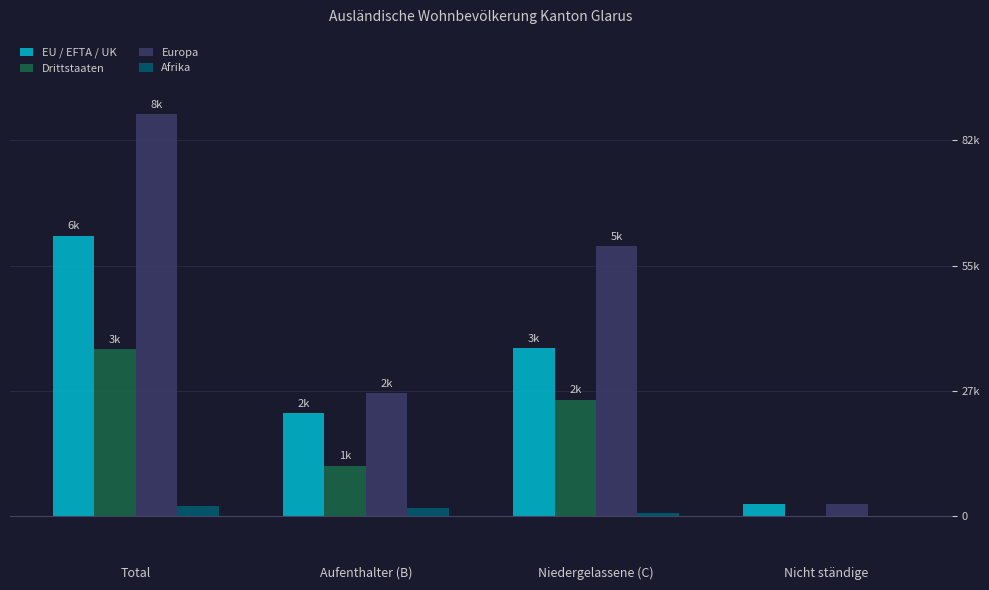

What are all the series names shown in the legend?

EU / EFTA / UK, Drittstaaten, Europa, Afrika